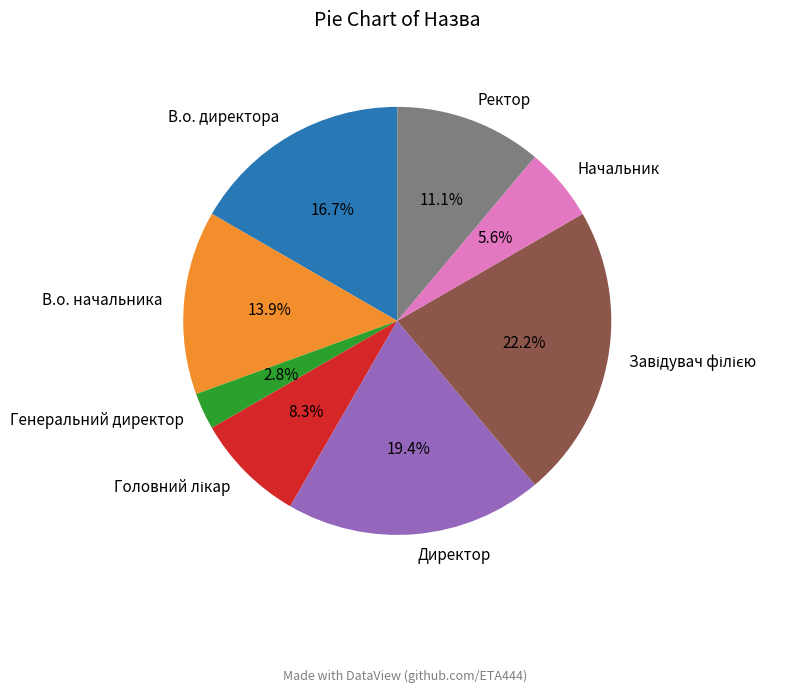

To the nearest percent, what is the difference between the largest and smallest slice percentages?

19%